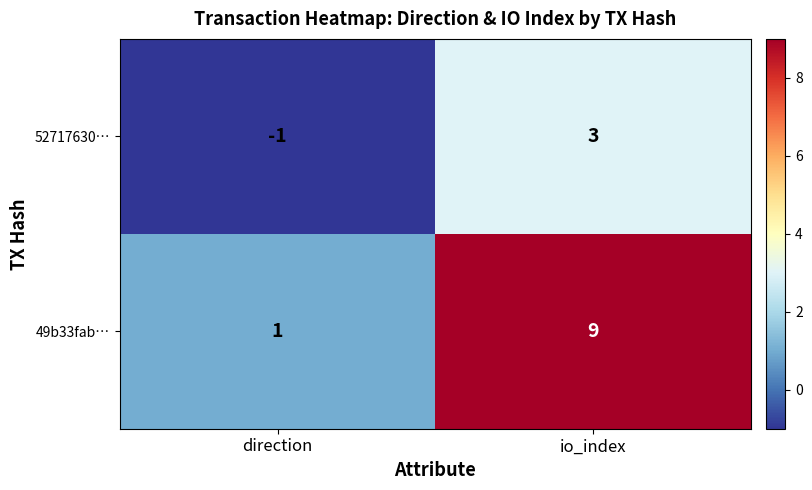

List the series in order of their peak value, lowest first.

52717630…, 49b33fab…